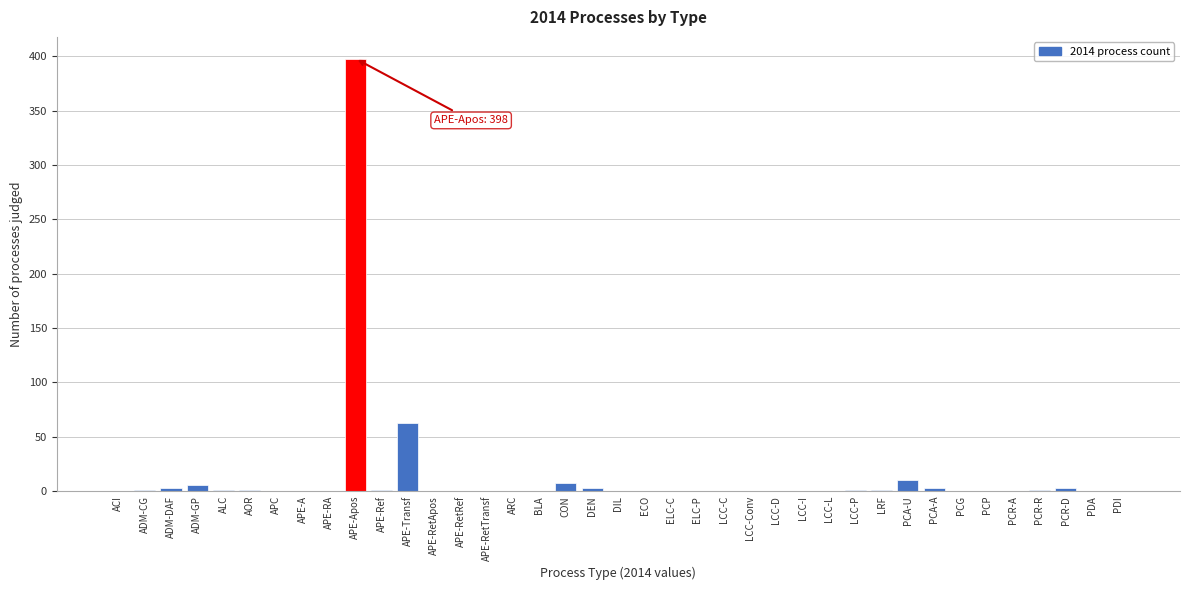

Which category has the highest value across all series?

APE-Apos